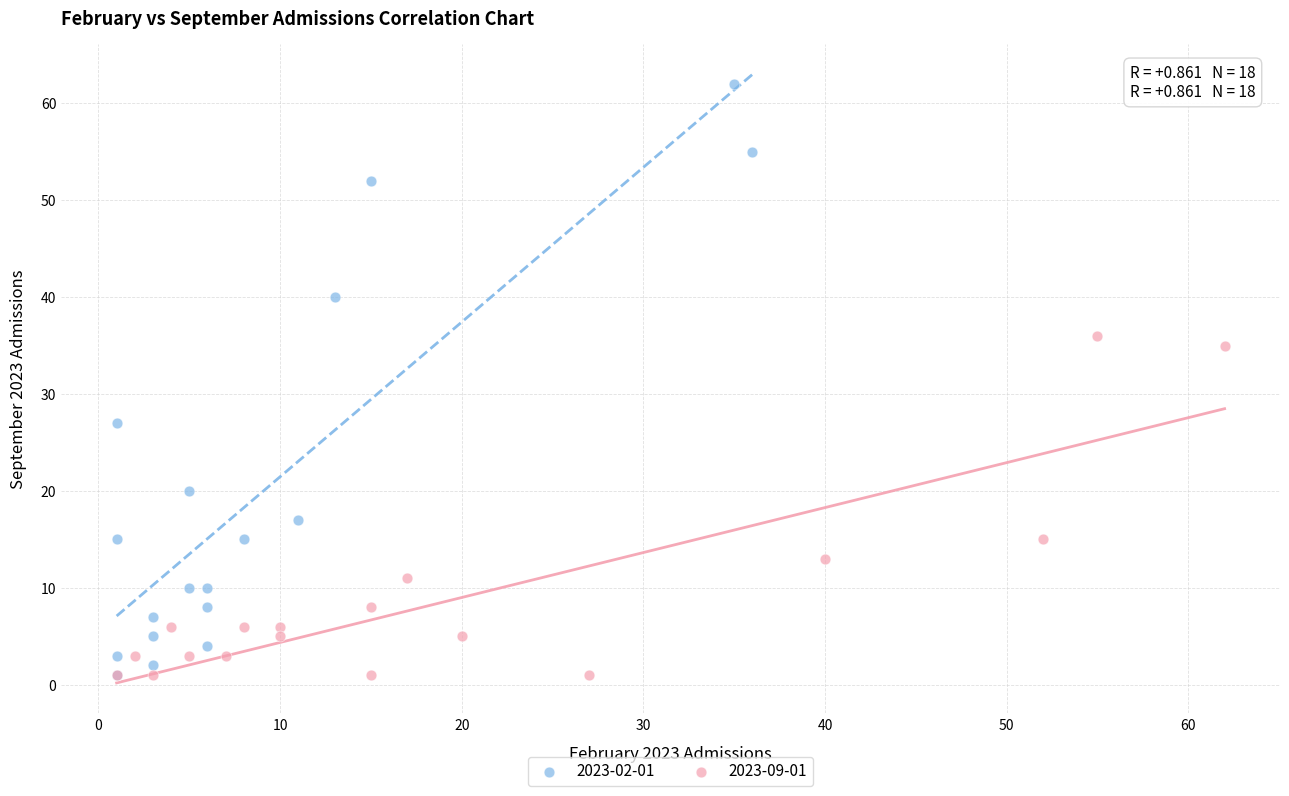

Which series has the widest spread of Y values?

2023-02-01